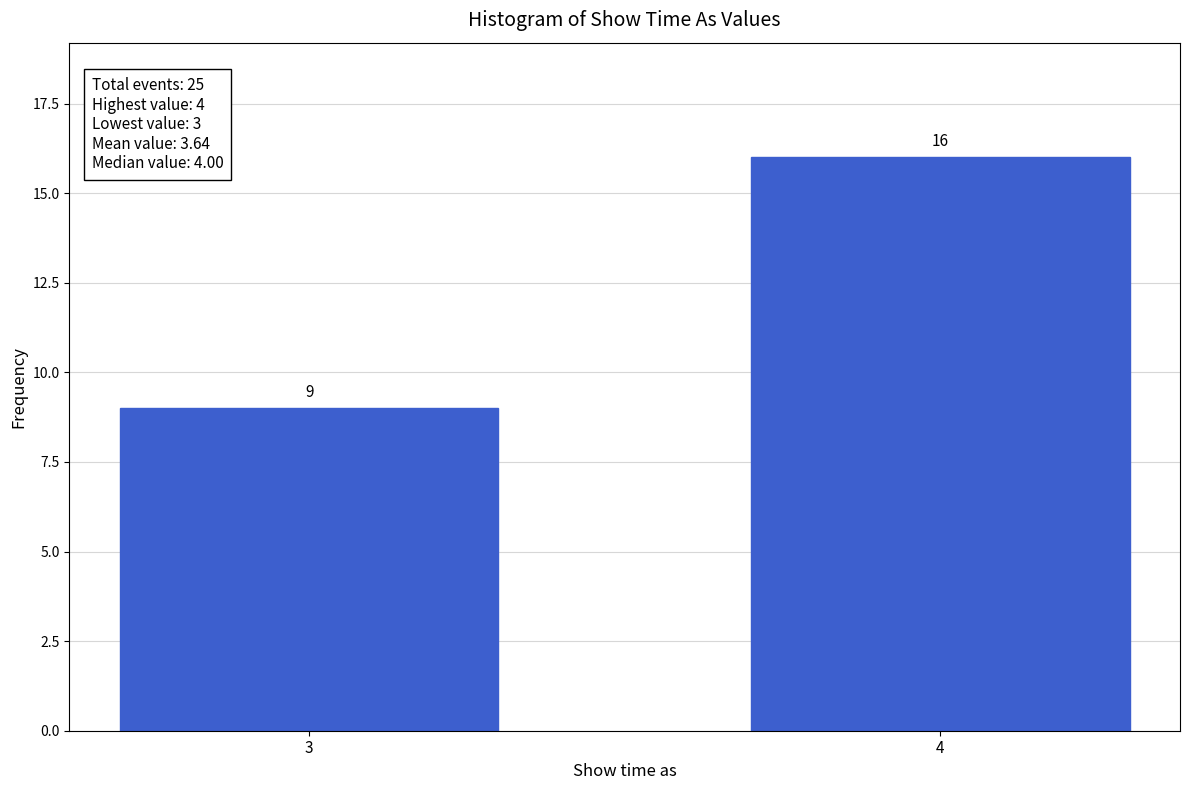

Reading right to left, transcribe all the data shown in this chart.

16	9